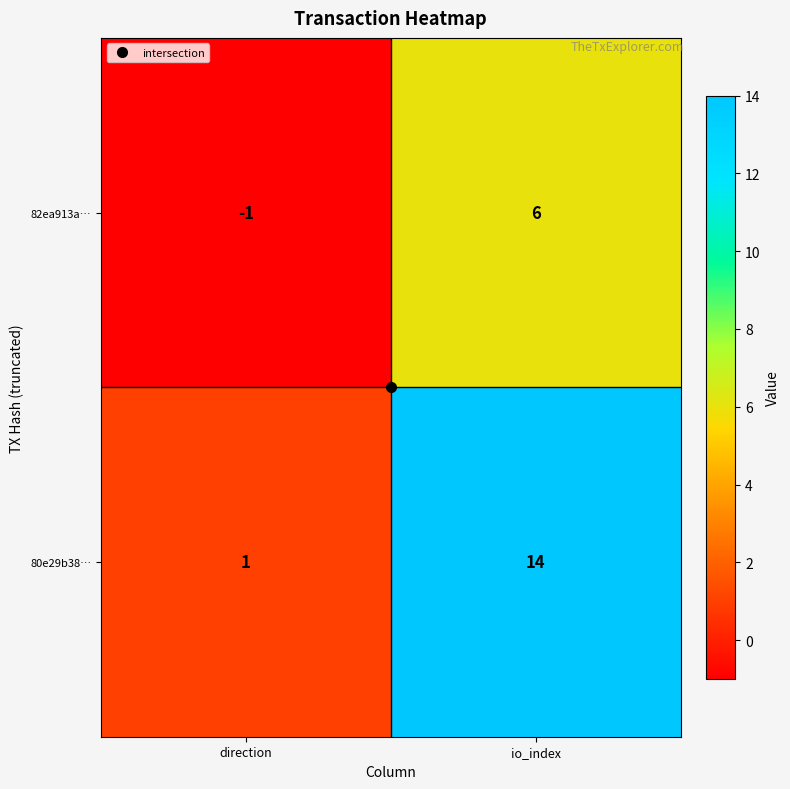

Which category has the highest value across all series?

io_index